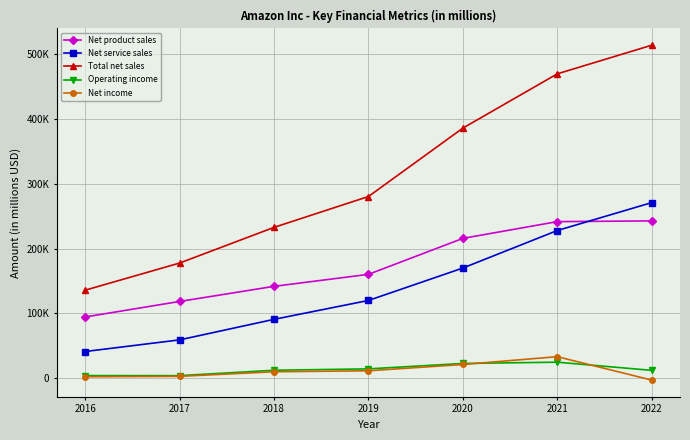

What is the value of the Net income point at the 5th from the left?

21331